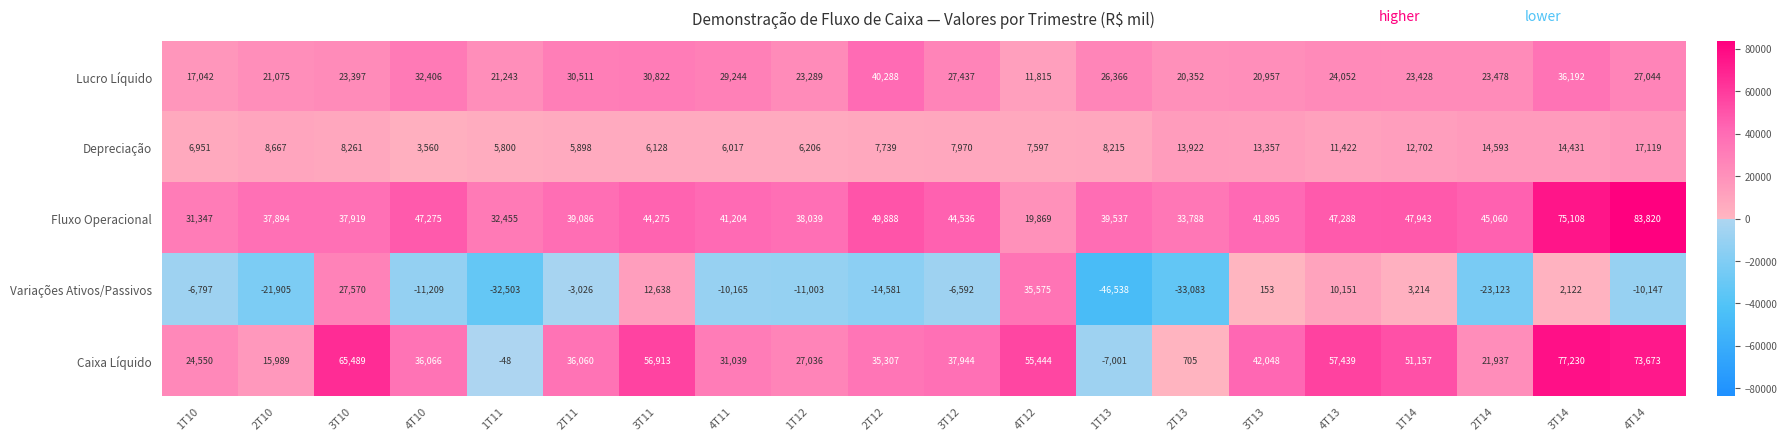

What is the difference between the Variações Ativos/Passivos values at 4T13 and 2T14?

33274